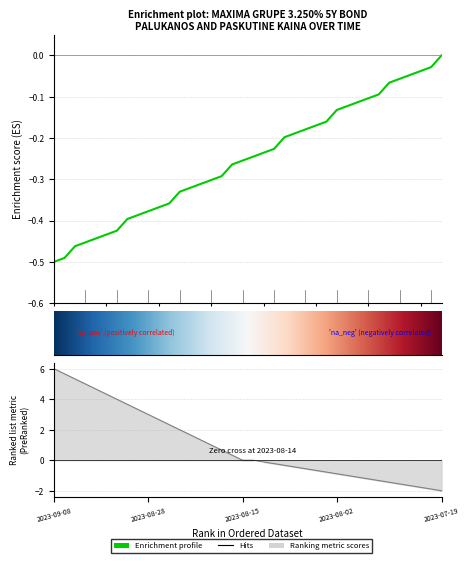

The value at 2023-08-30 is -0.3. True or false?

False